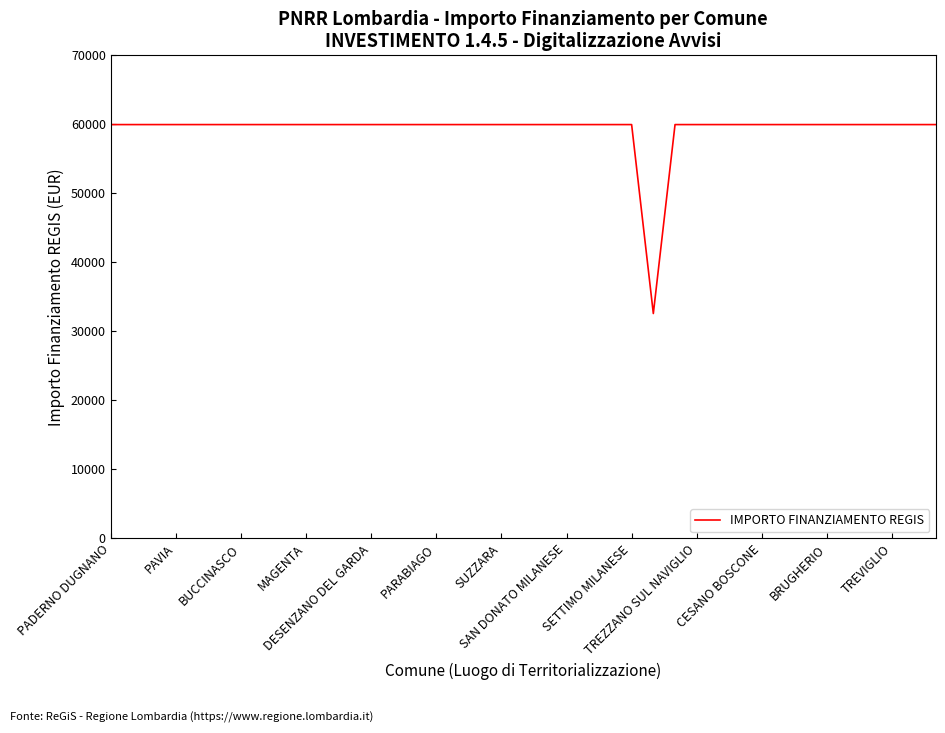

Is this an area chart (filled region under the line)?

No